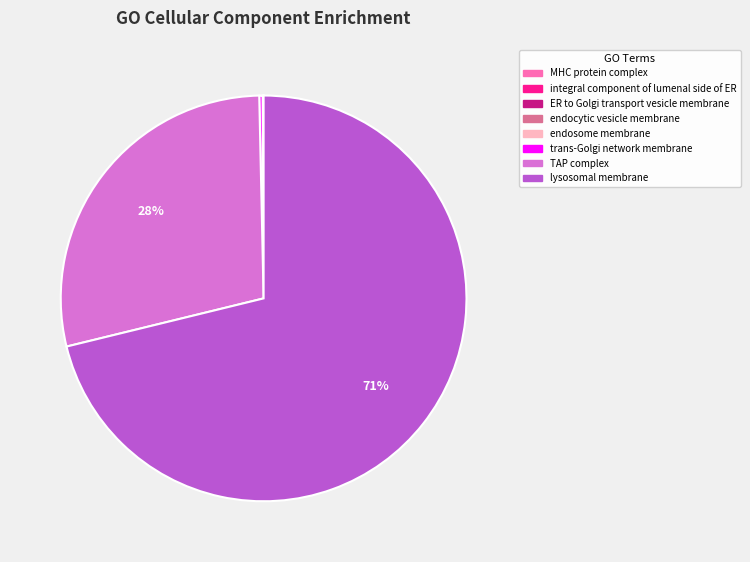

Which slice is the largest?

lysosomal membrane